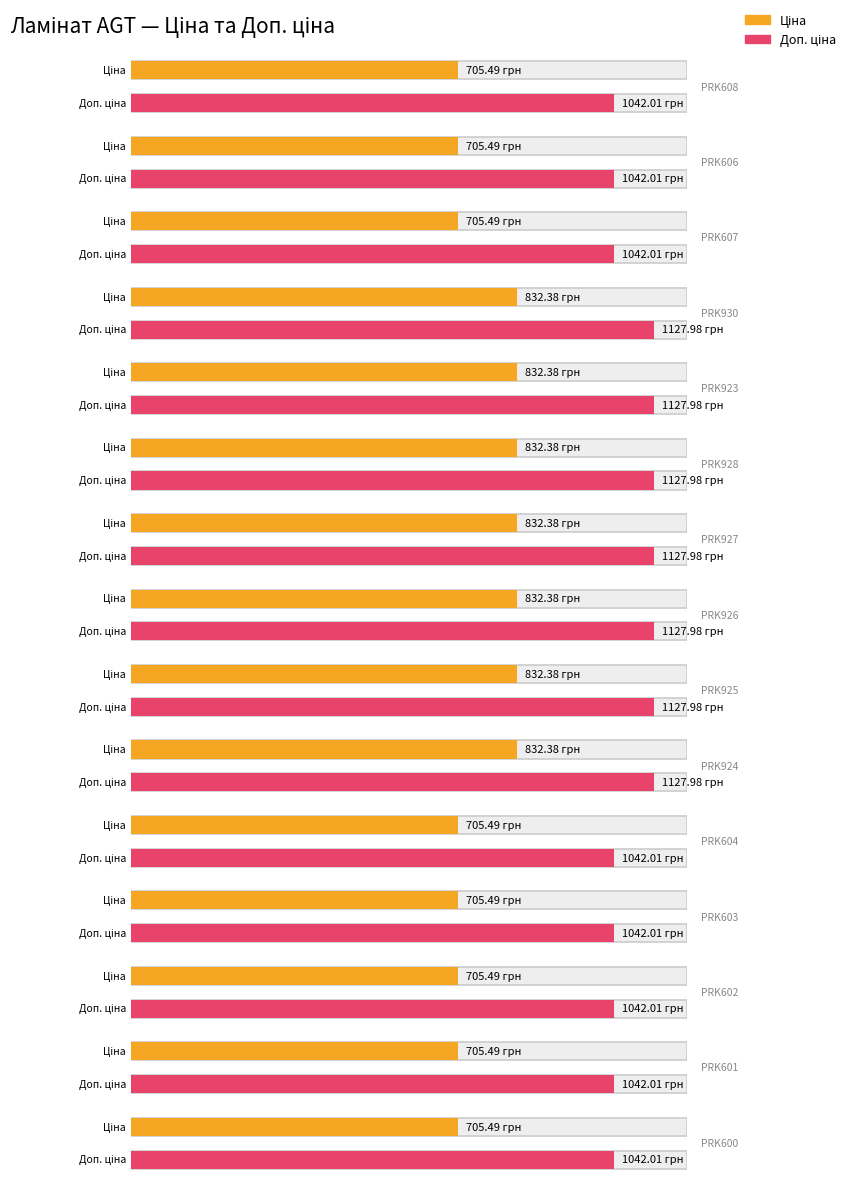

True or false: Доп. ціна has a value of 1128.0 at PRK926.

True